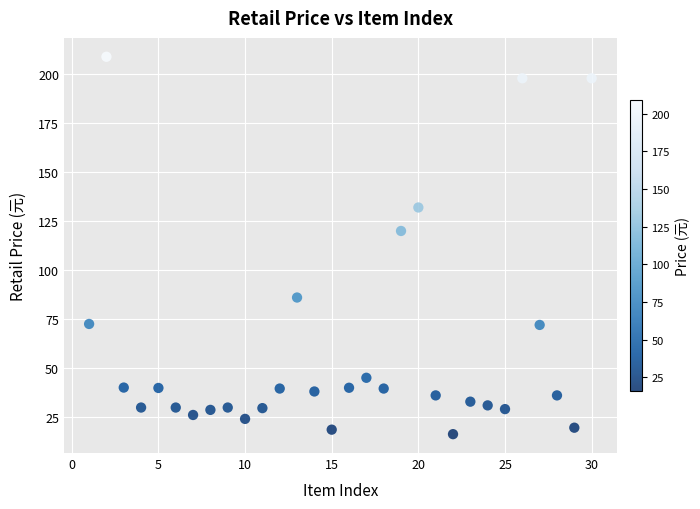

What is the range of X values (max minus min)?

29.0